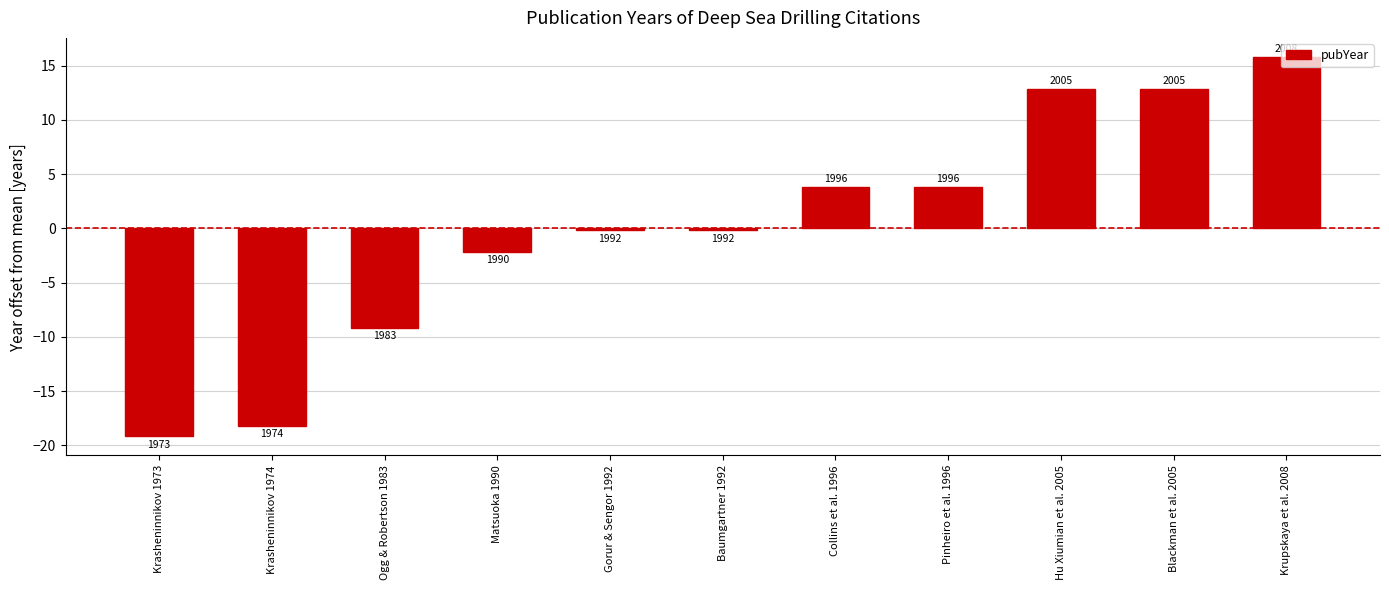

Read the value at Krasheninnikov 1974.

-18.2